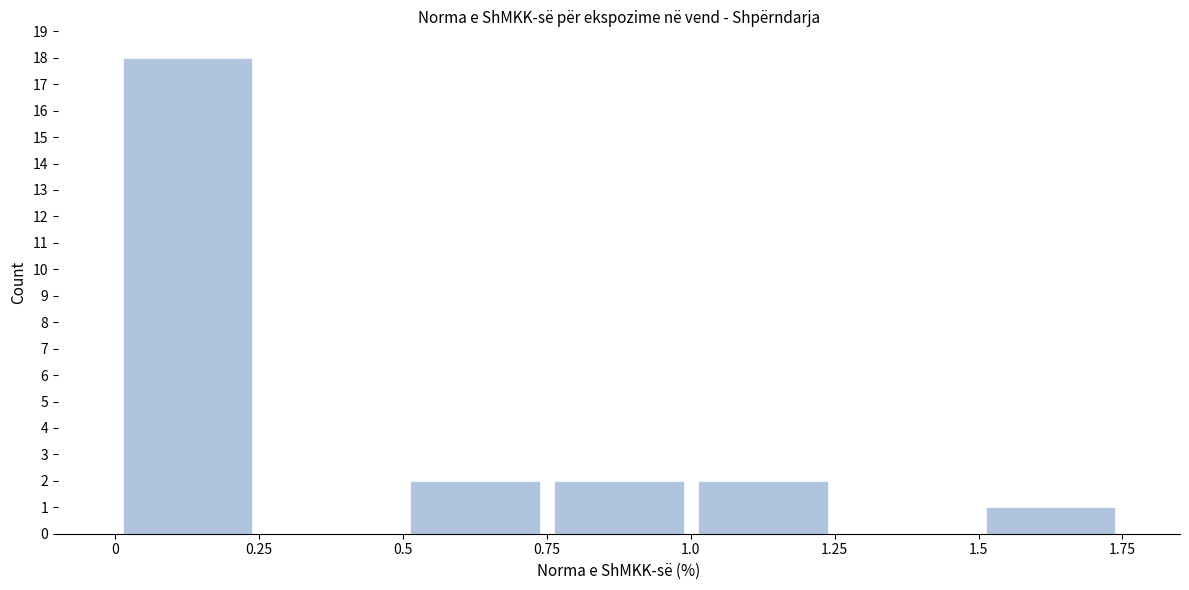

How tall is the bar that spans 0.75 to 1.0 on the x-axis? The values are not printed on the chart, so give them approximately, as read against the axis.

2